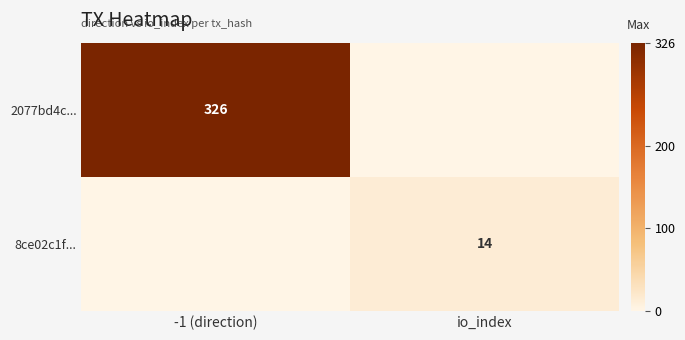

Is it true that 8ce02c1f... equals 5 at io_index?

False